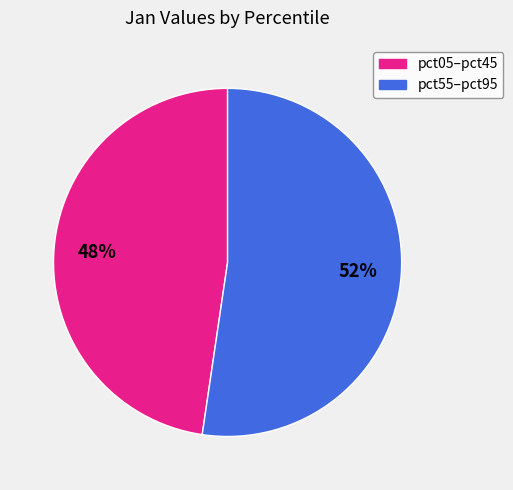

To the nearest percent, what is the average slice percentage?

50%